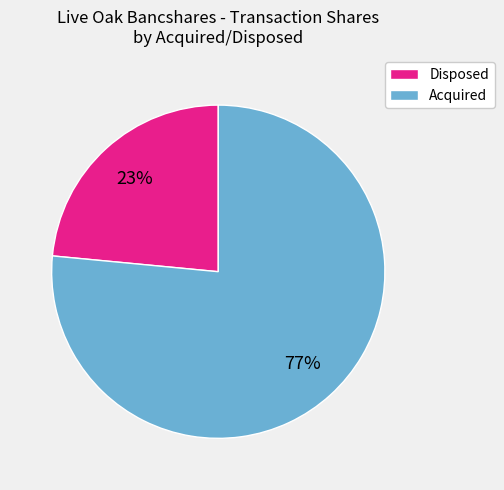

Is there any slice that represents more than half of the pie?

Yes